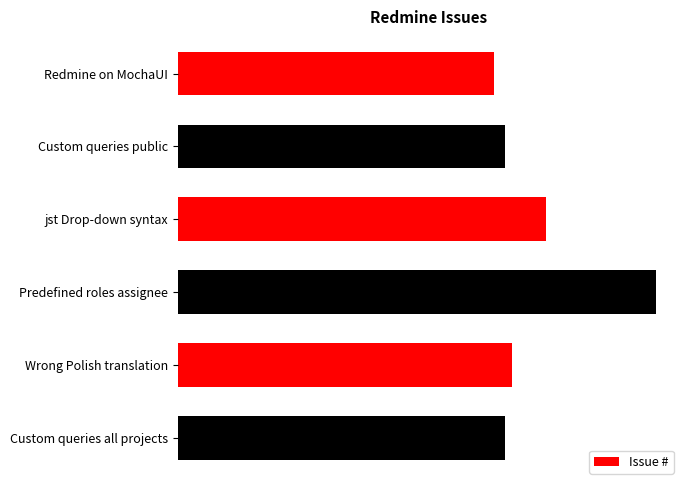

Are the bars horizontal?

Yes